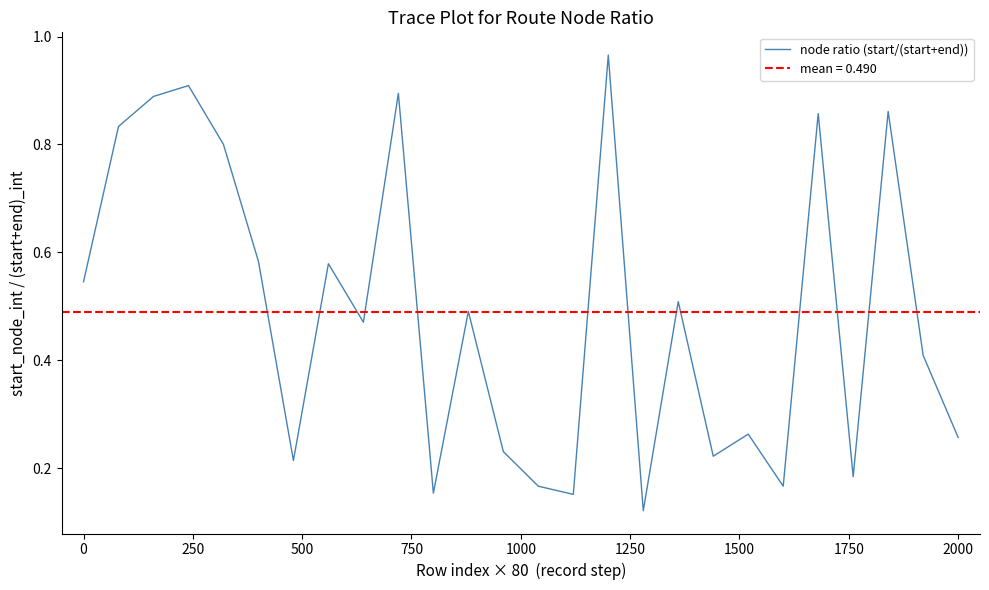

Is this an area chart (filled region under the line)?

No